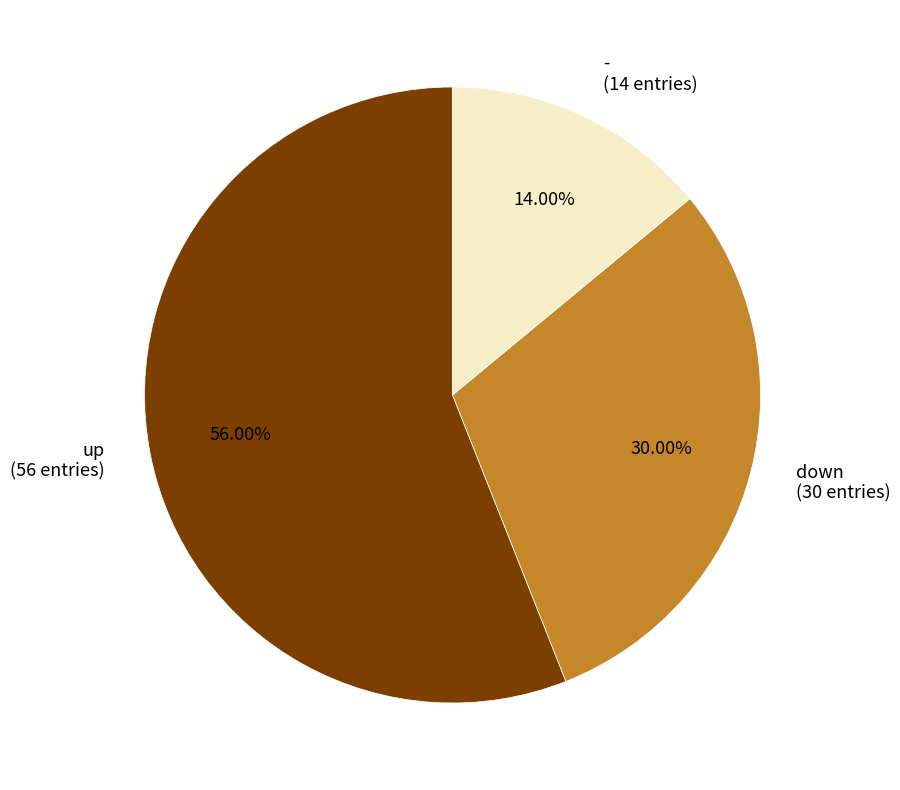

To the nearest percent, what is the difference between the down and - slice percentages?

16%